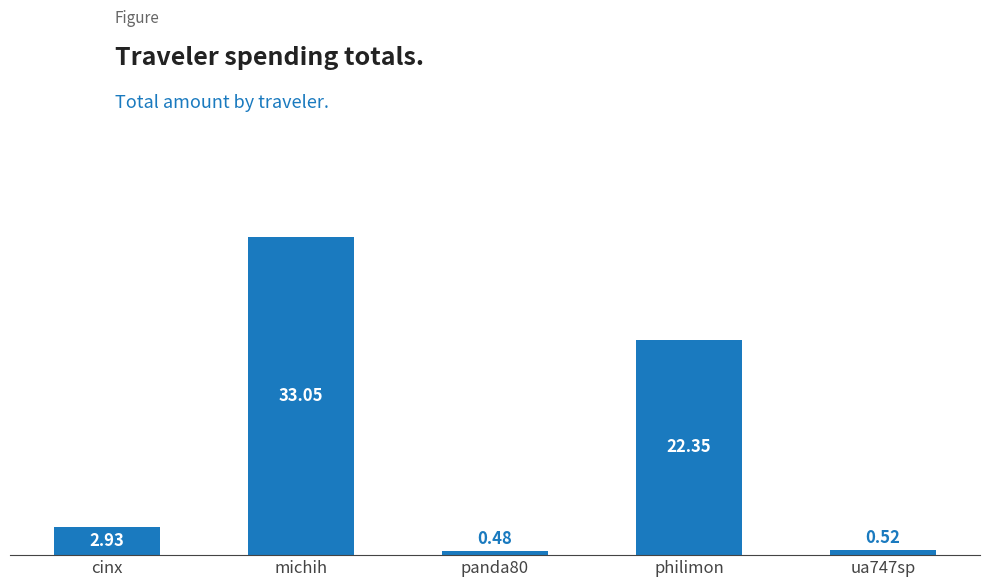

Where does the data first go above 2?

cinx